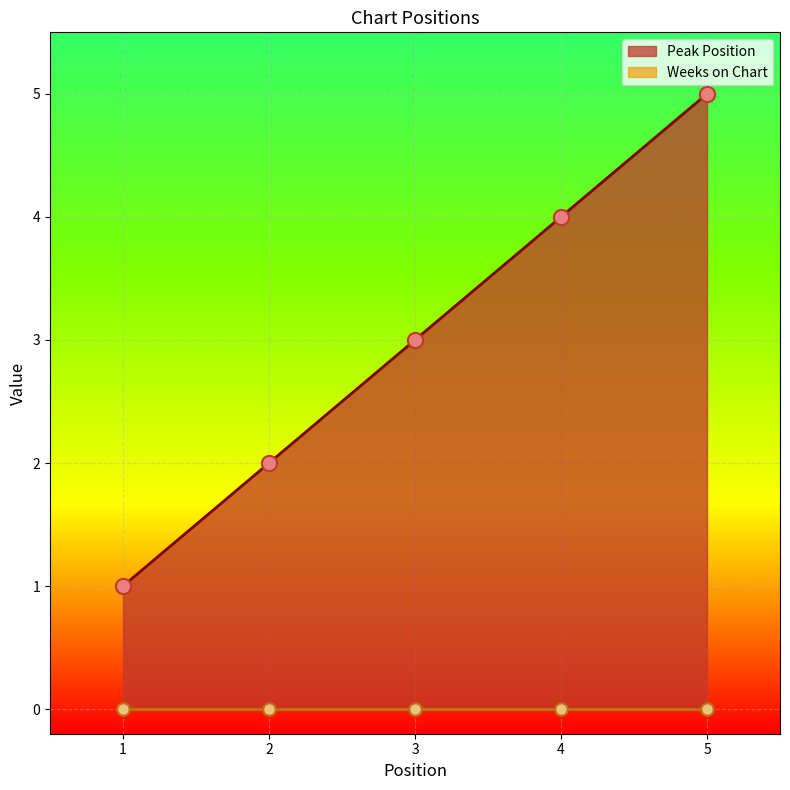

Between 3 and 5, which is larger?

5